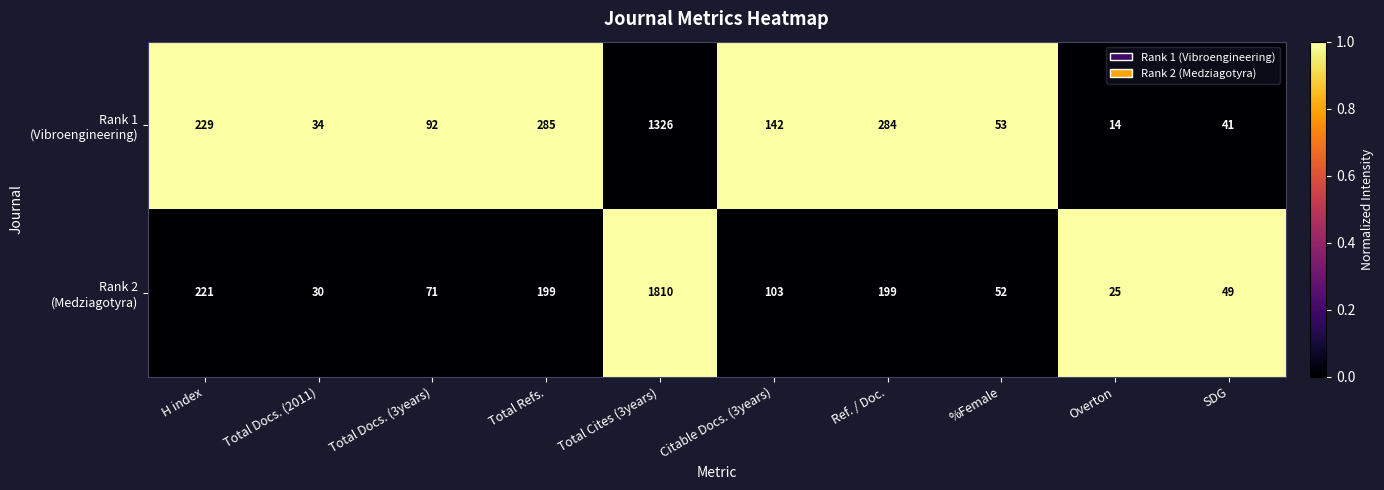

At which category is the sum across all series the highest?

Total Cites (3years)